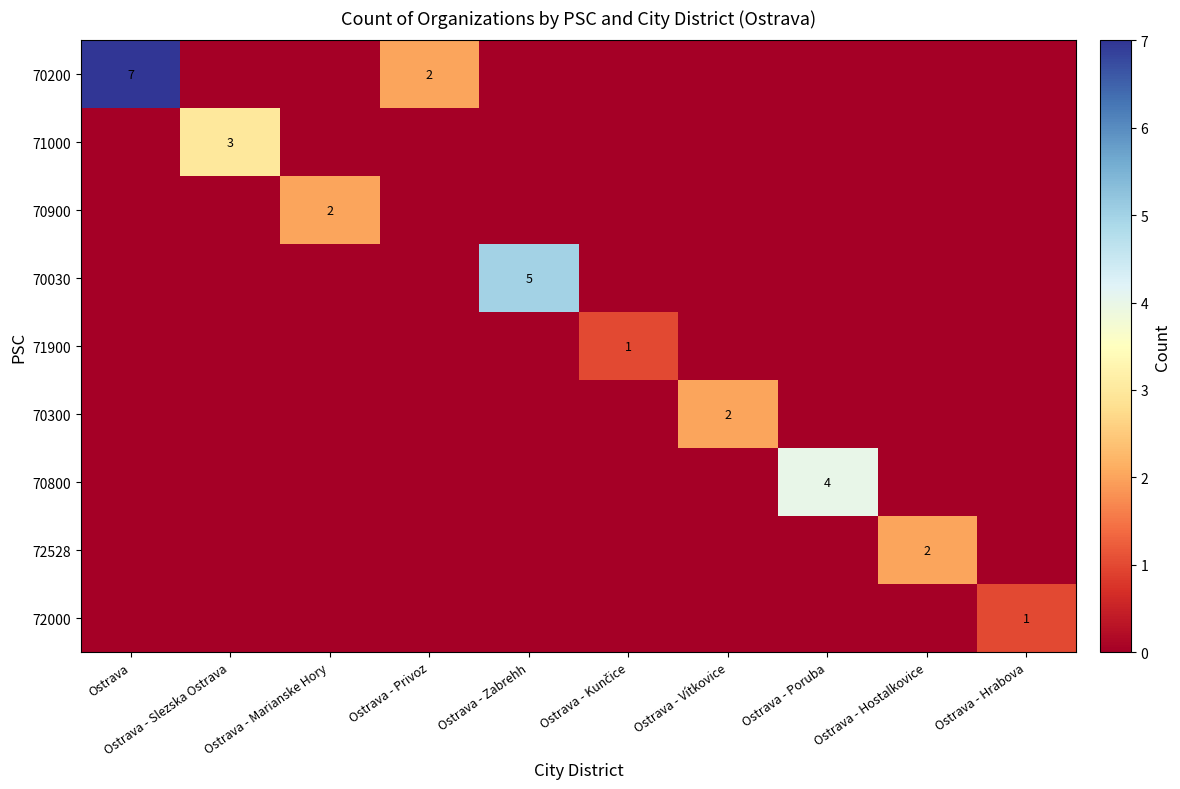

What is the difference between the maximum and minimum values in the 71000 series?

3